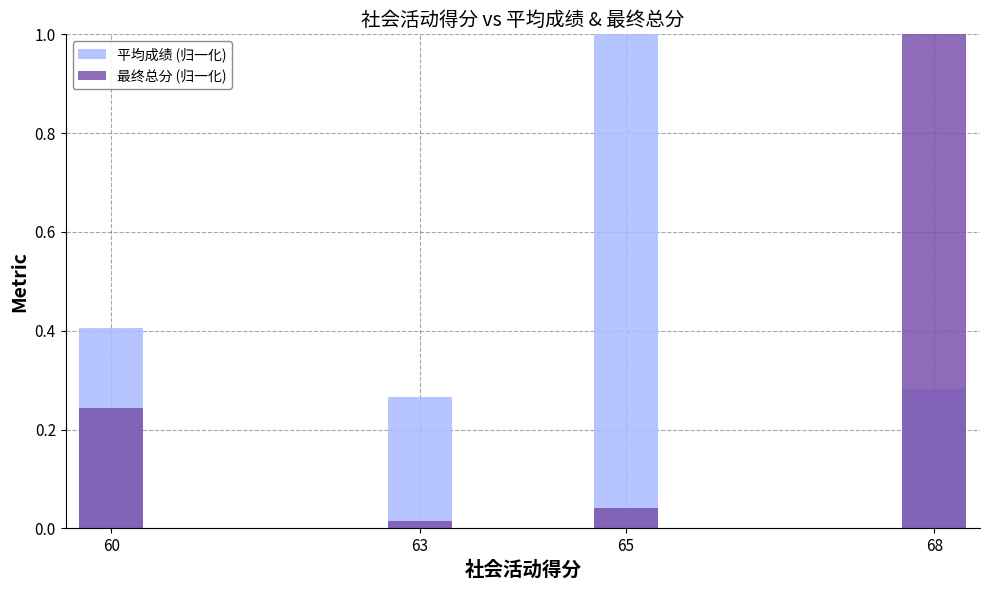

What is the difference between the highest and lowest values at 63?

0.2